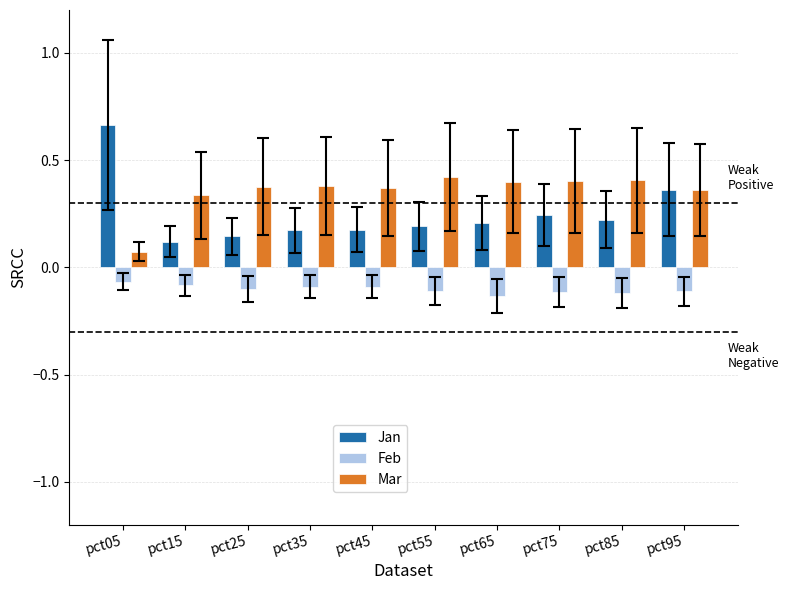

How many bars are there in each group?

3